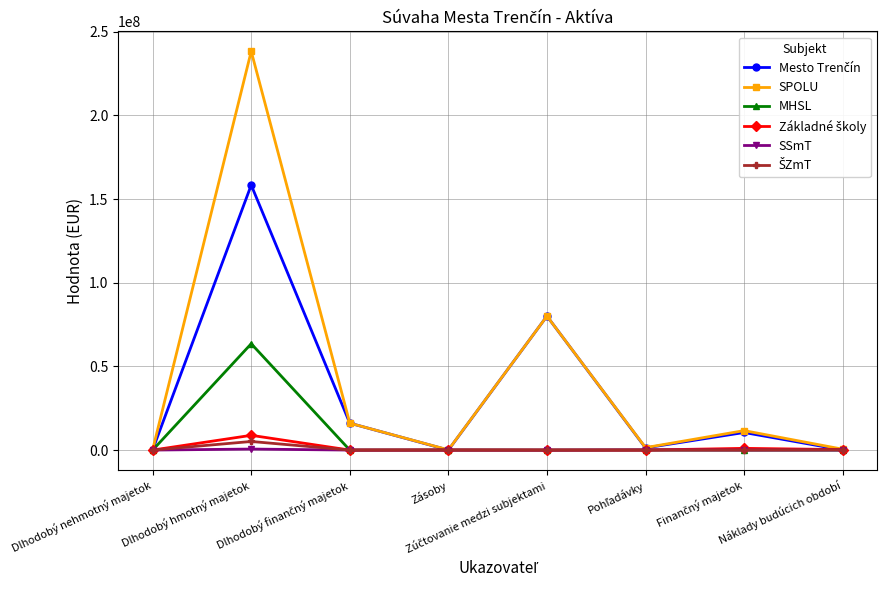

In SPOLU, how many points are lower than both neighbors (excluding endpoints)?

2